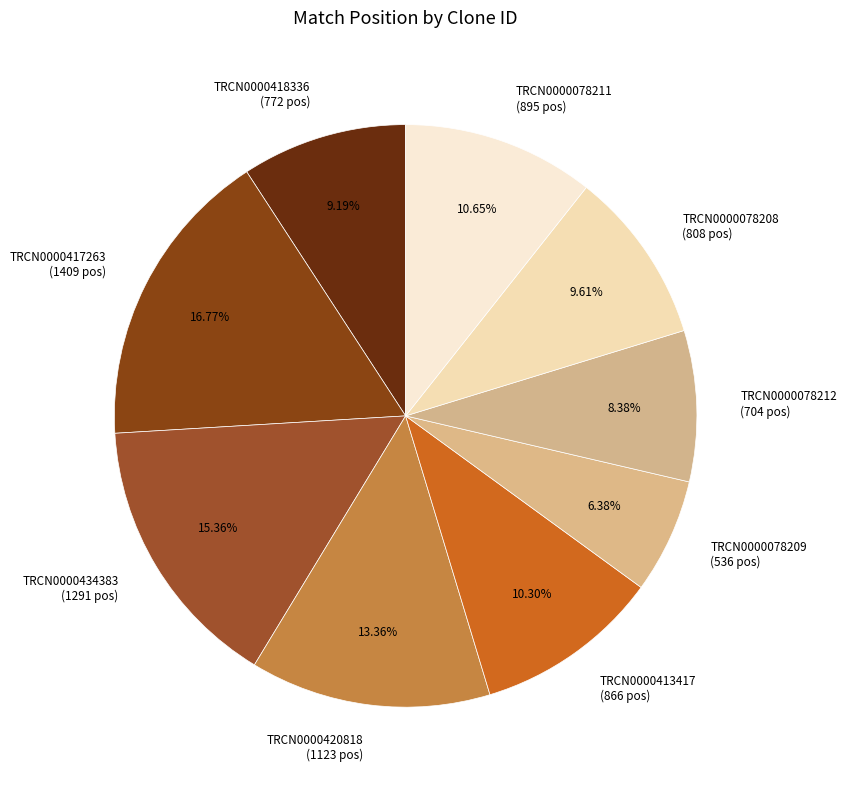

What percentage is the TRCN0000078211 slice, to the nearest percent?

11%